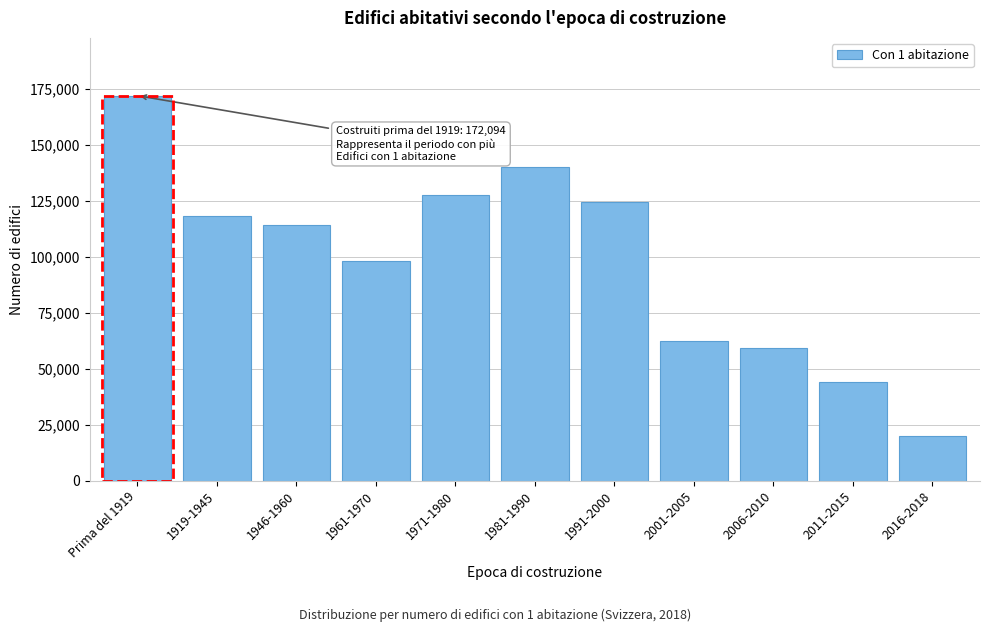

Reading right to left, extract all data points from this chart.

19932	44131	59339	62214	124544	140001	127465	98257	114247	118220	172094